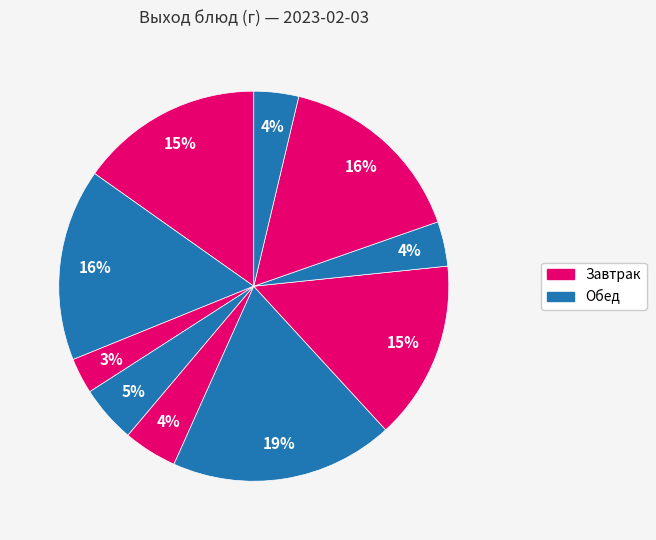

Which slice is the largest?

Щи из свежей капусты